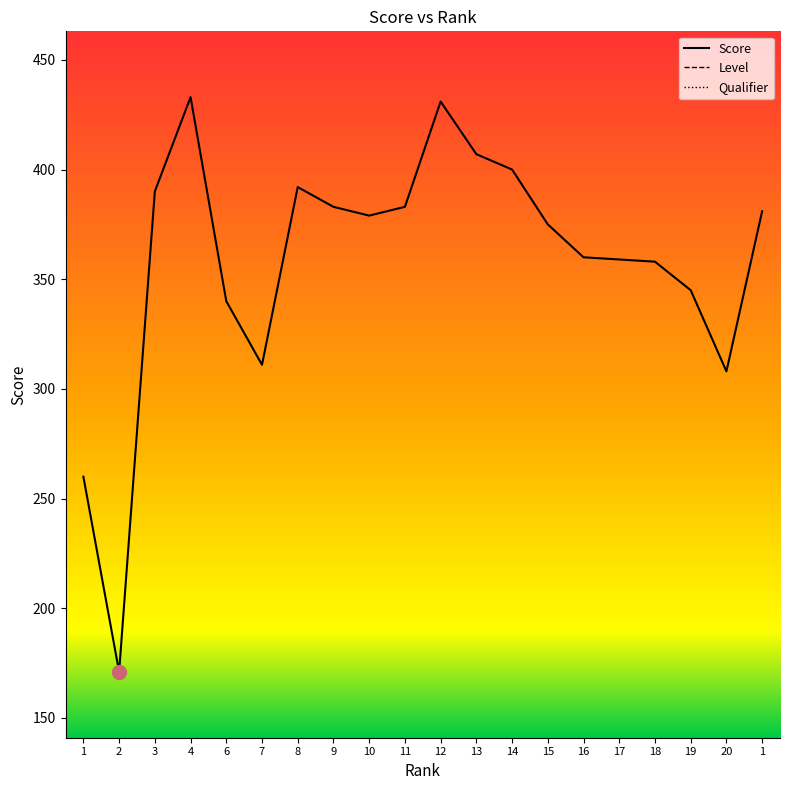

At which label does Level reach its peak?

4